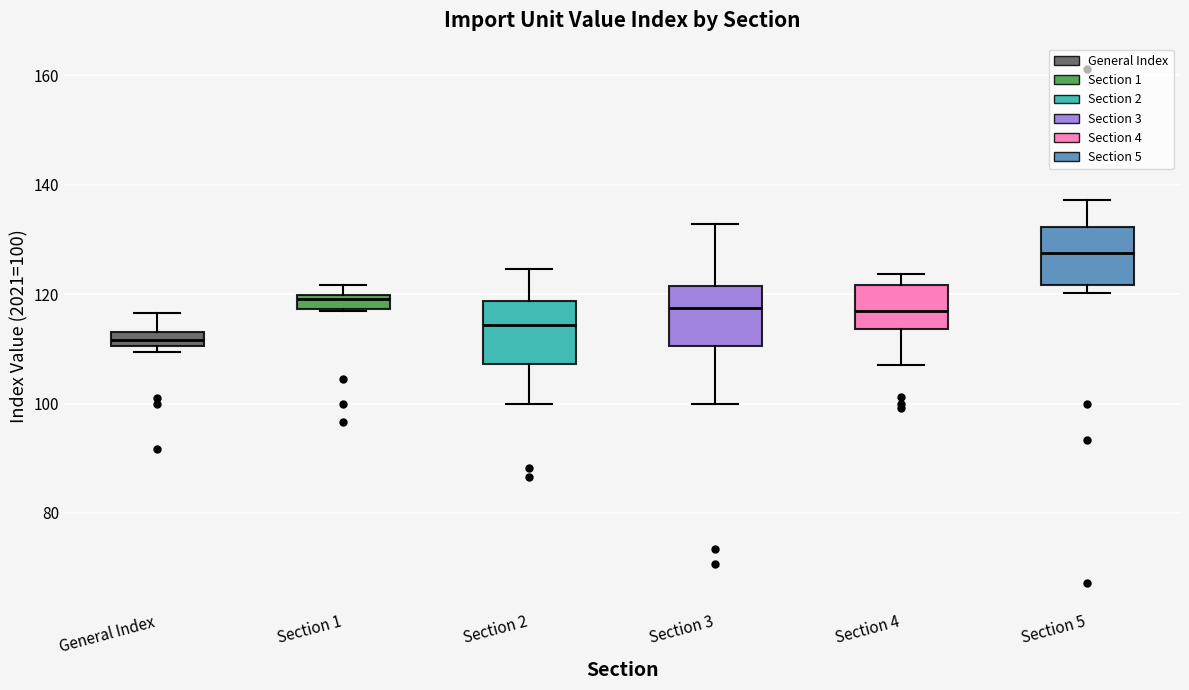

Where is the lower edge of the box for Section 3 on the y-axis? The values are not printed on the chart, so give them approximately, as read against the axis.

110